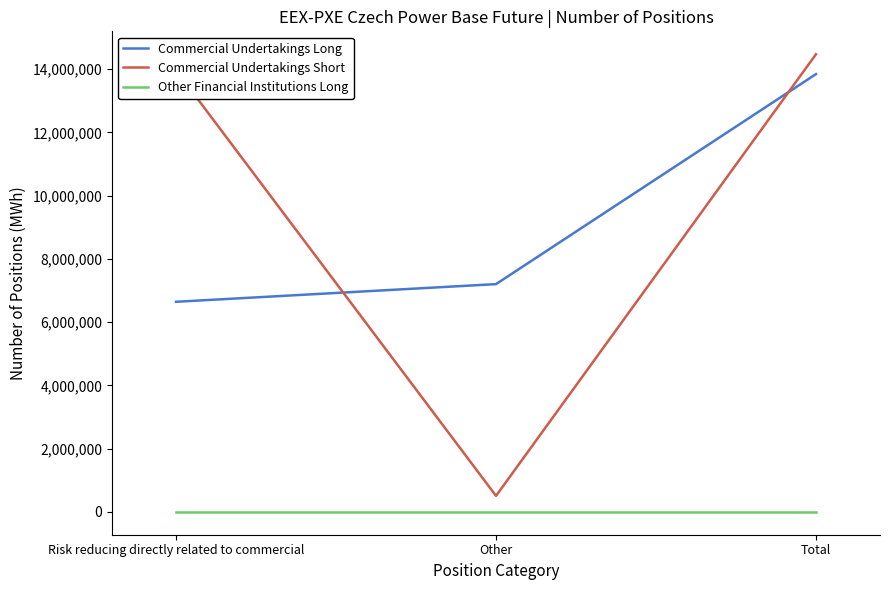

What is the approximate value of Commercial Undertakings Short at Total?

14476077